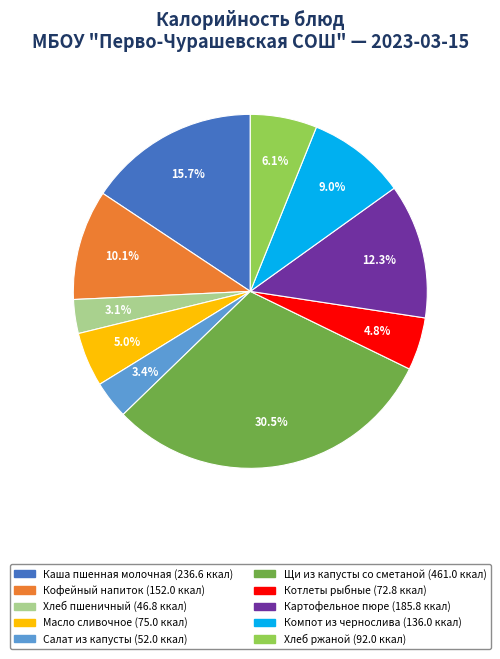

Does any single category account for the majority?

No